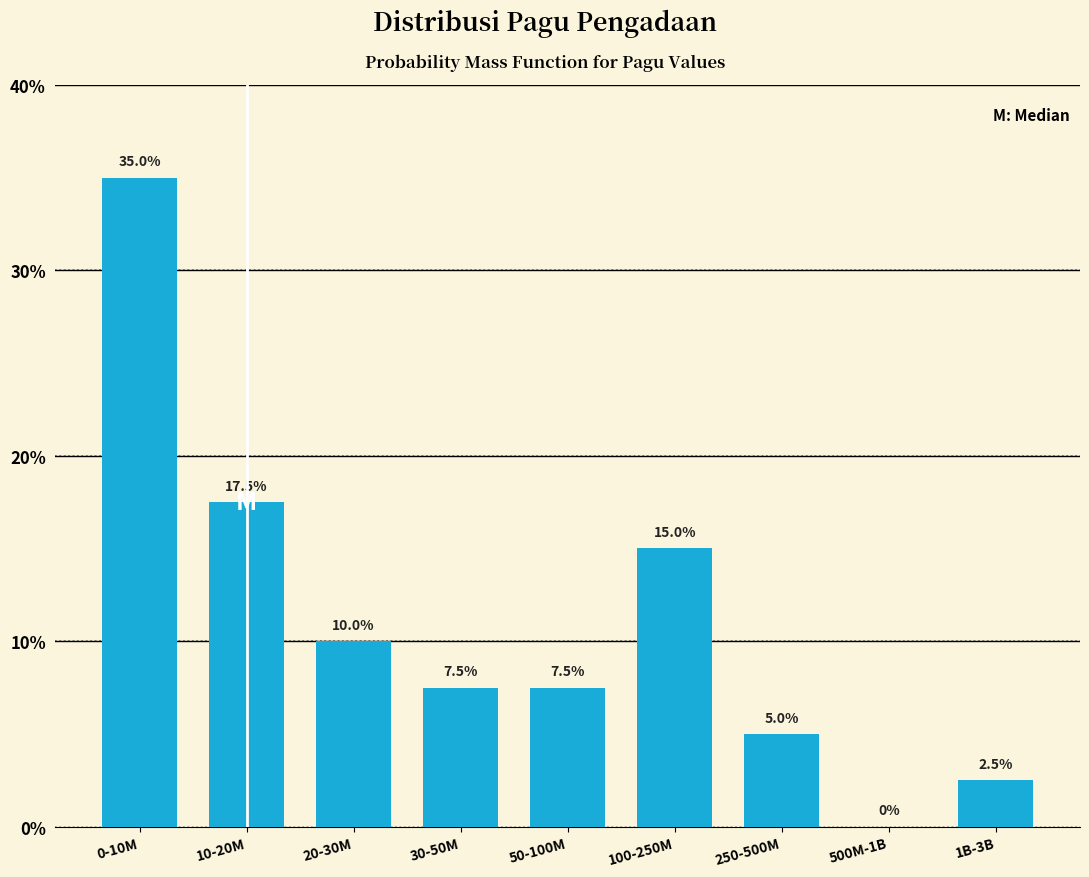

Is it true that the value at 1B-3B is 1.2?

False